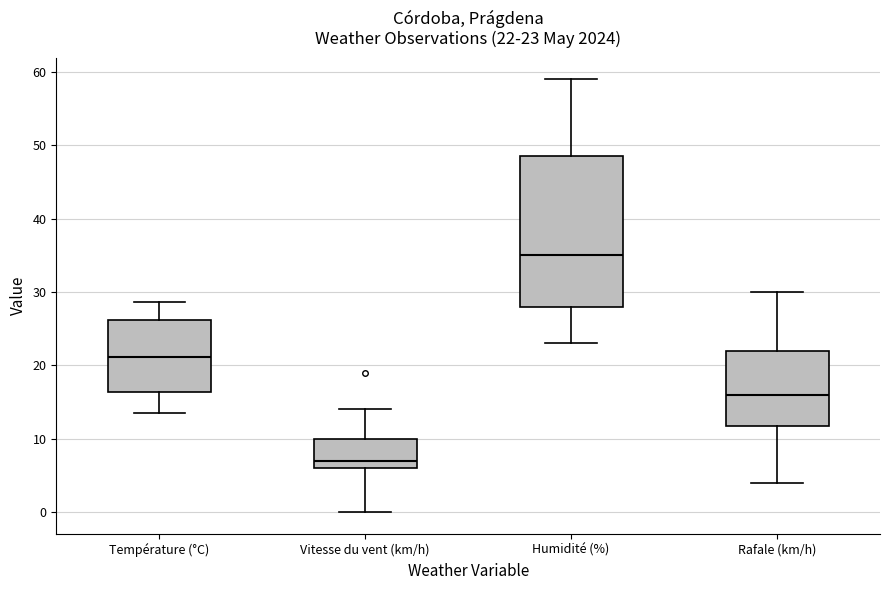

Which box is the tallest, from its lower edge to its upper edge?

Humidité (%)